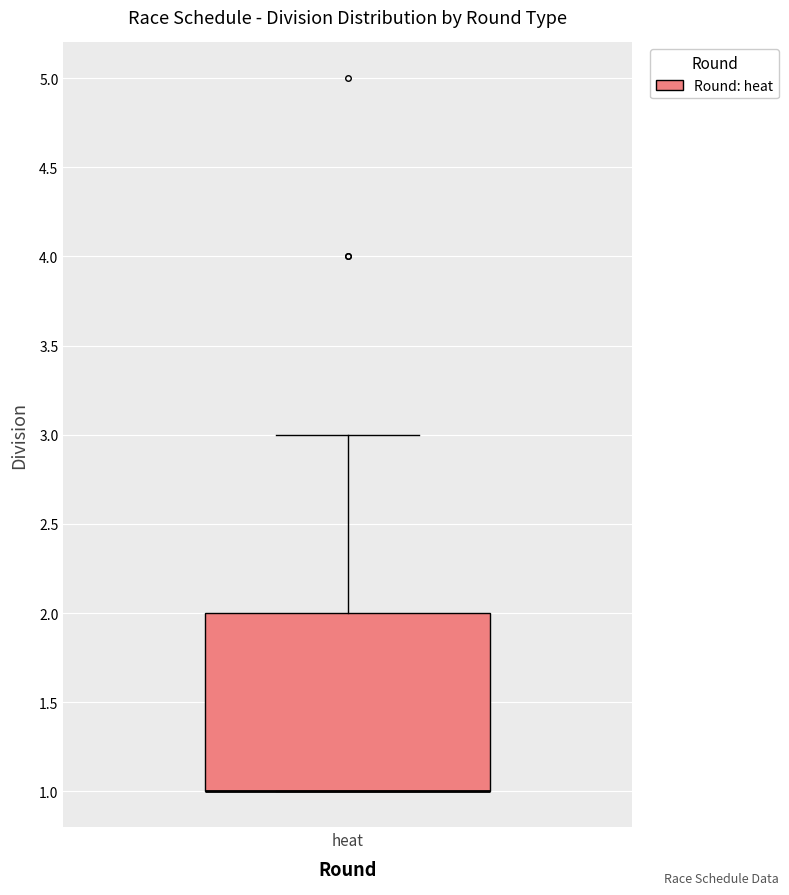

Where is the upper edge of the box for heat on the y-axis? The values are not printed on the chart, so give them approximately, as read against the axis.

2